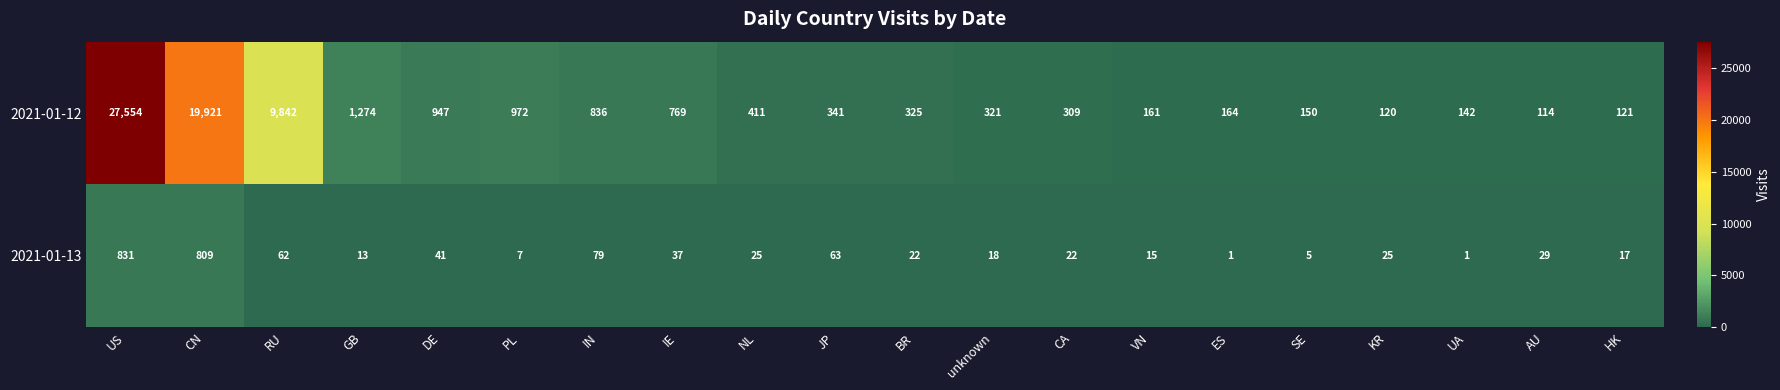

Which series has the largest range (max minus min)?

2021-01-12